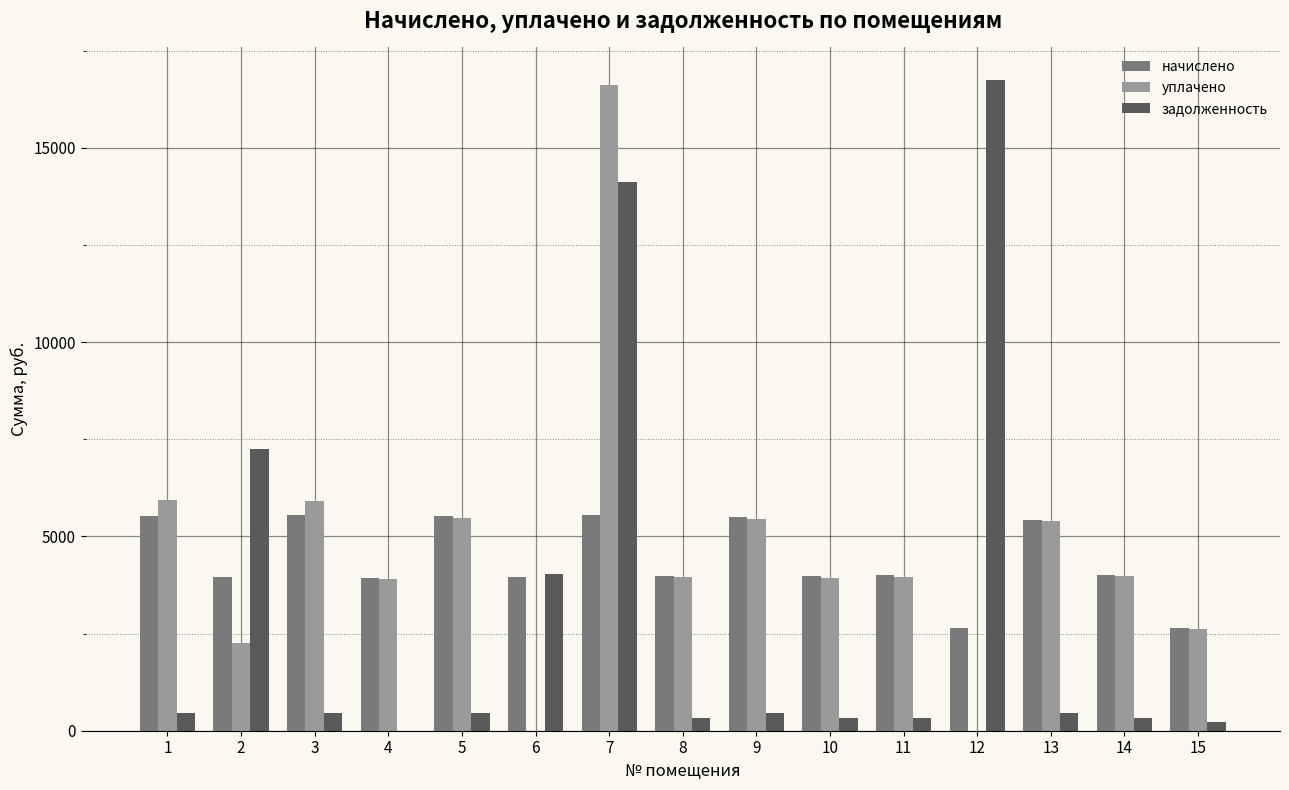

What is the maximum value shown in the chart?

16743.7